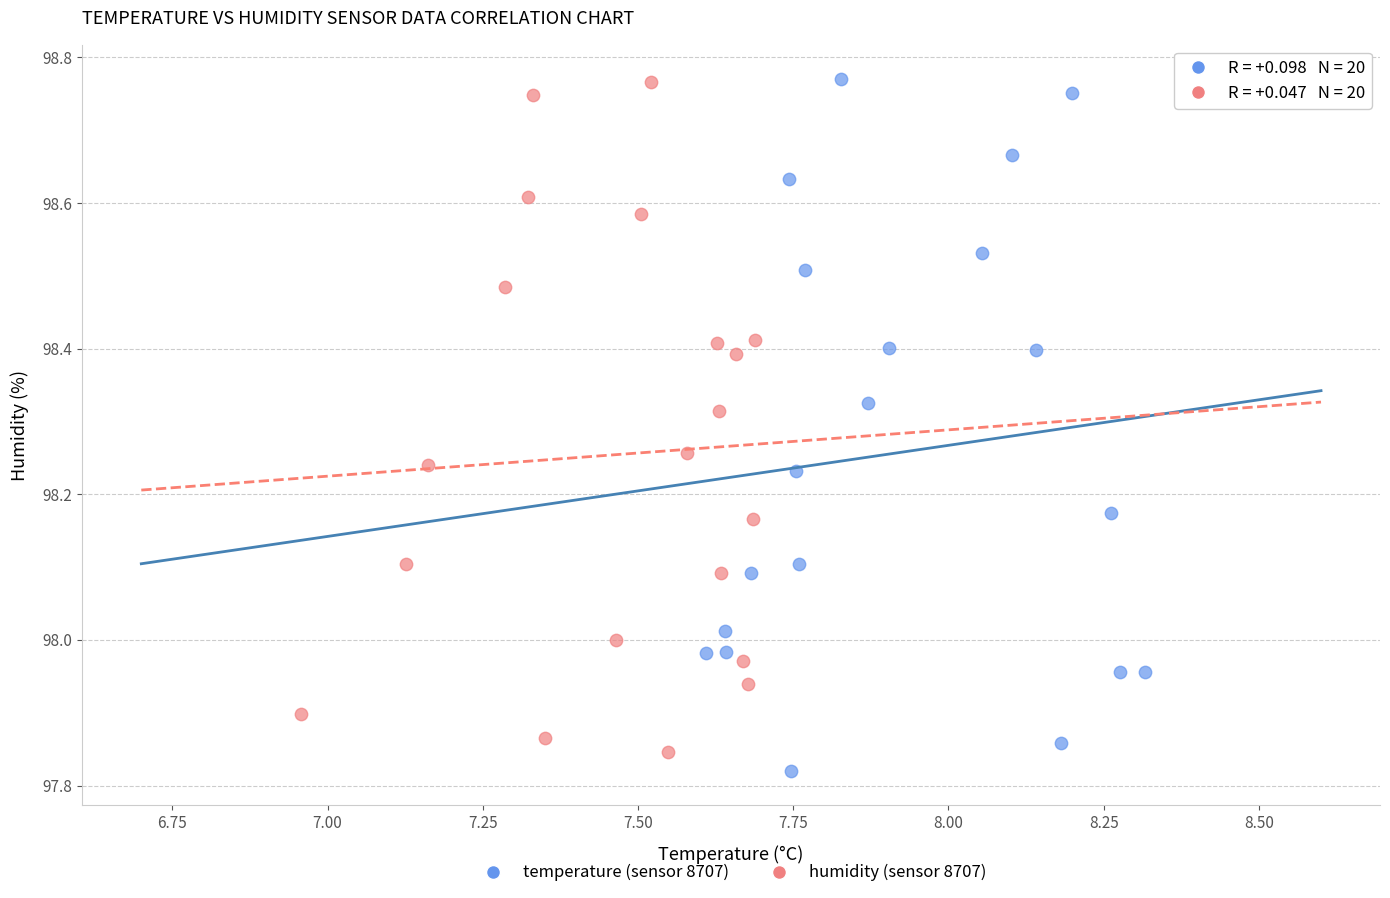

Which series has the largest Y range (max minus min)?

temperature (sensor 8707)